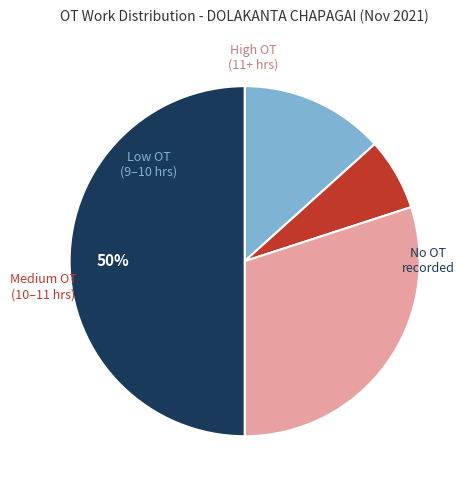

To the nearest percent, what is the average slice percentage?

25%